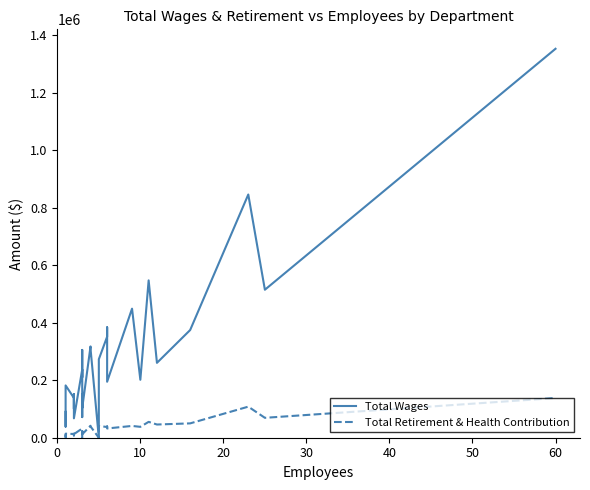

What is the difference between the maximum and minimum values in the Total Wages series?

1353510